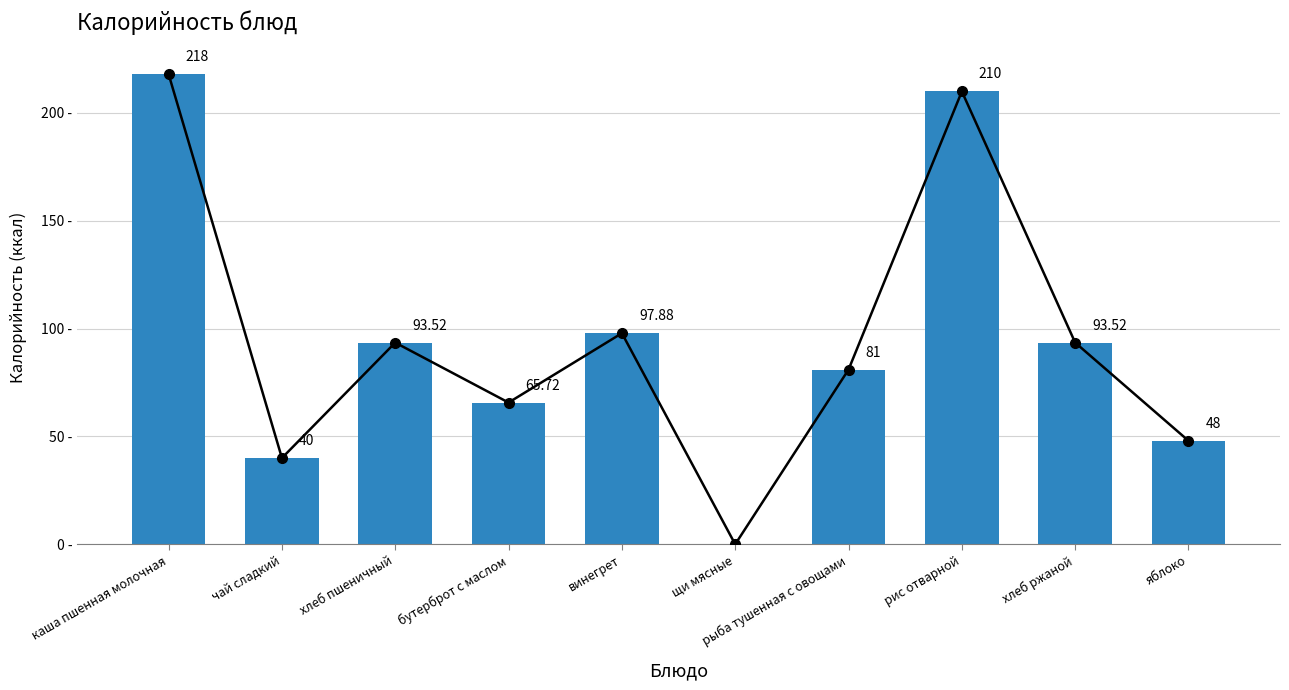

What is the difference between the values at бутерброт с маслом and чай сладкий?

25.7